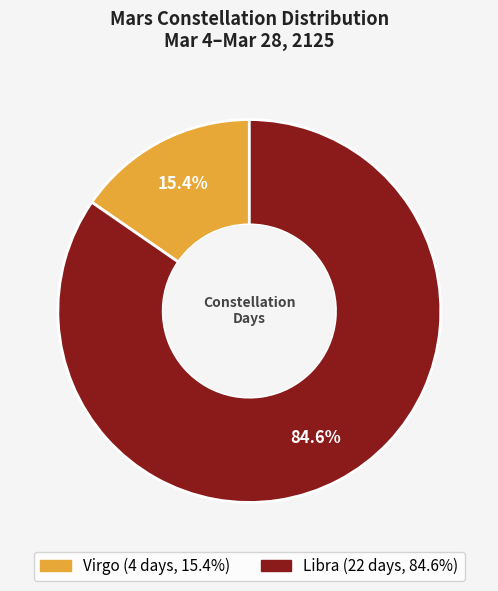

Does Libra account for over 50% of the chart?

Yes